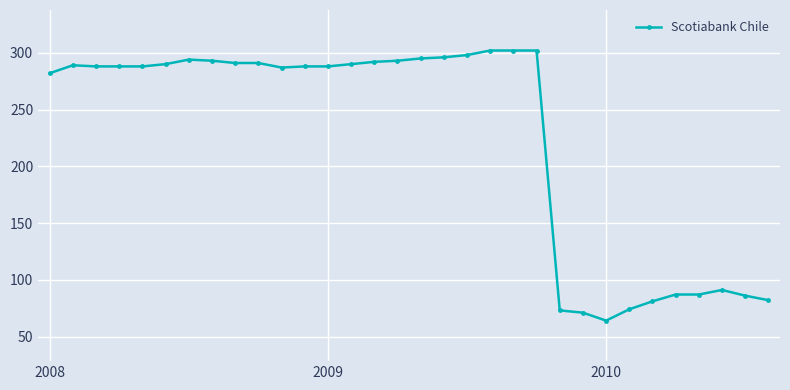

True or false: the data has more than 0 interior local peaks.

True